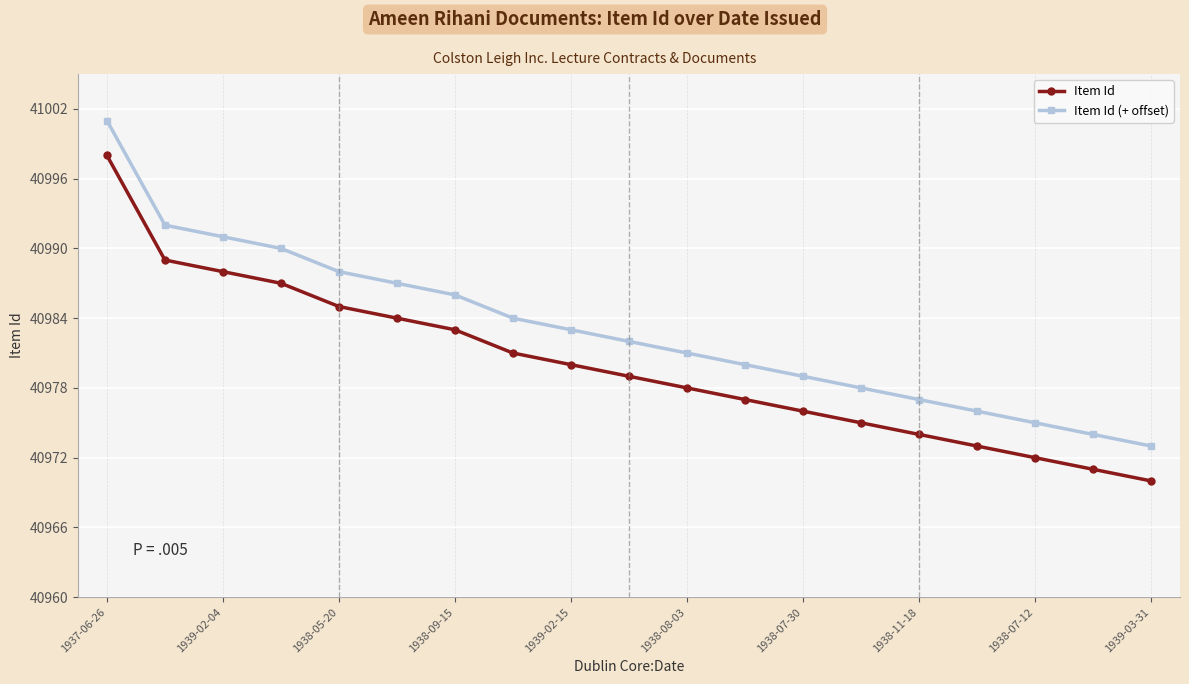

What is the maximum value shown in the chart?

41001